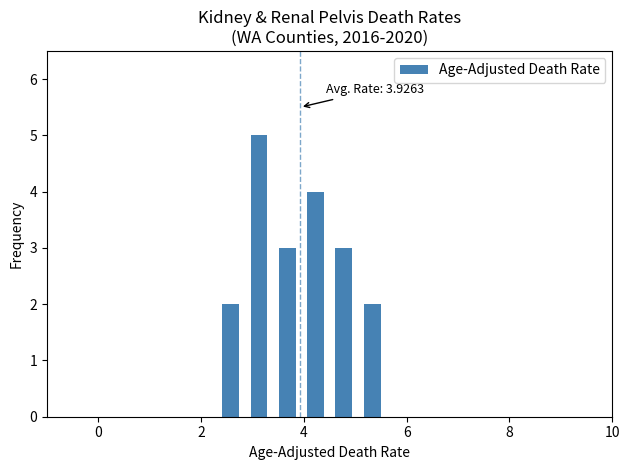

Around what value on the x-axis is the tallest bar? Give the approximate position of its centre, as read against the axis.

3.2